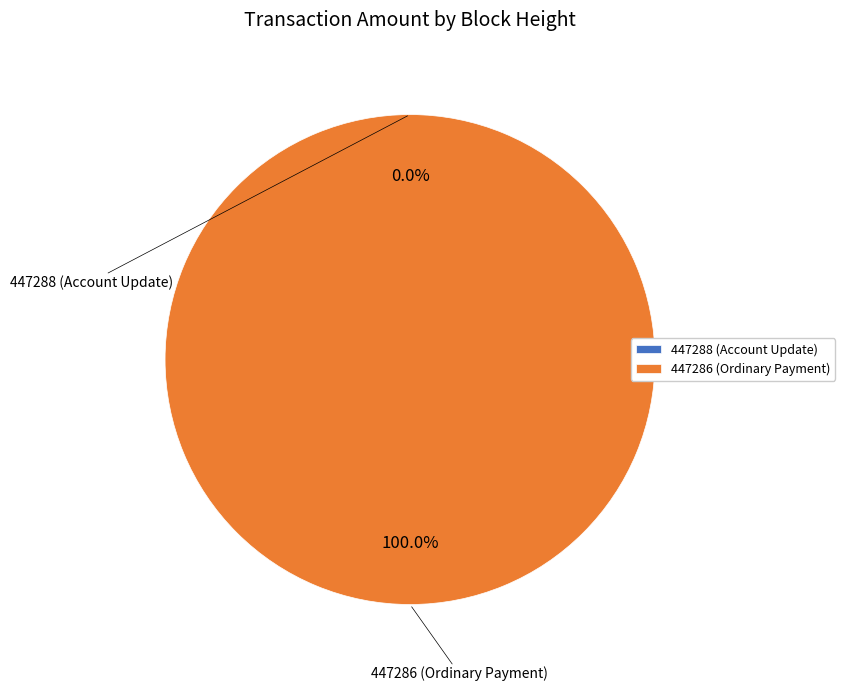

What percentage is NOT represented by 447288 (Account Update)?

100.0%